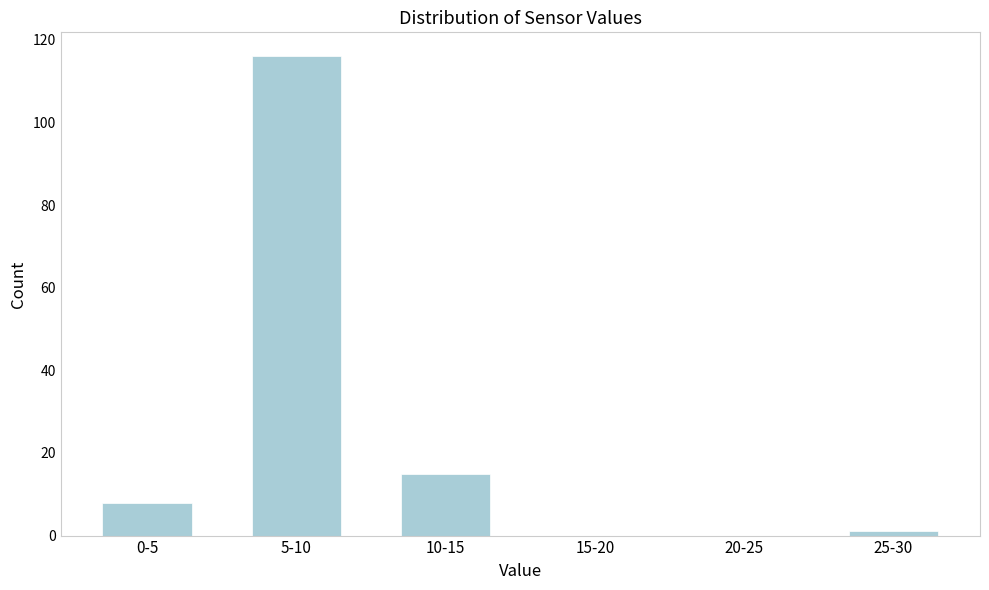

Reading left to right, what are all the values shown in this chart?

0-5=8	5-10=116	10-15=15	15-20=0	20-25=0	25-30=1